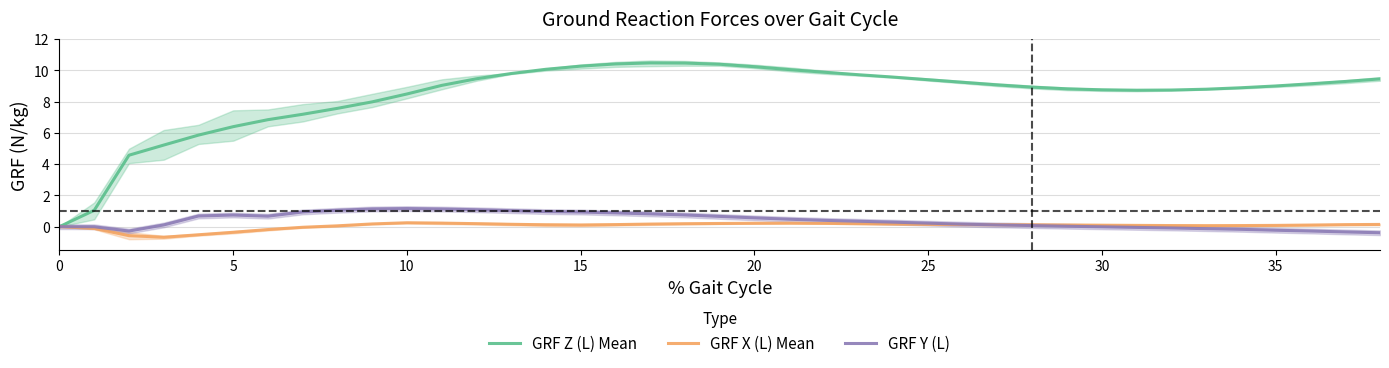

The value of GRF X (L) Mean at 9 is 0.2. True or false?

True